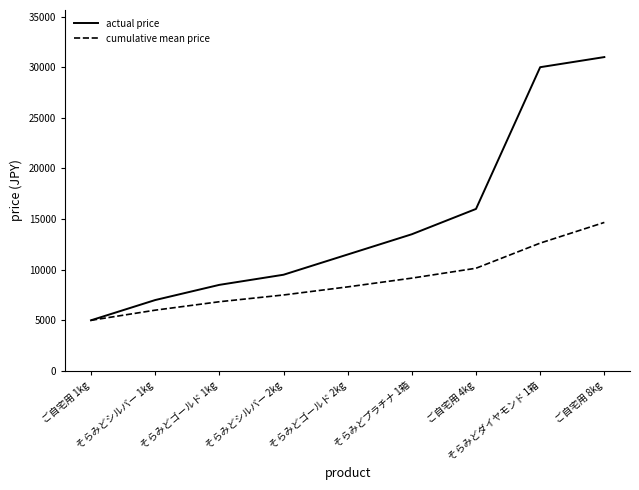

Which series has the largest total across all categories?

actual price